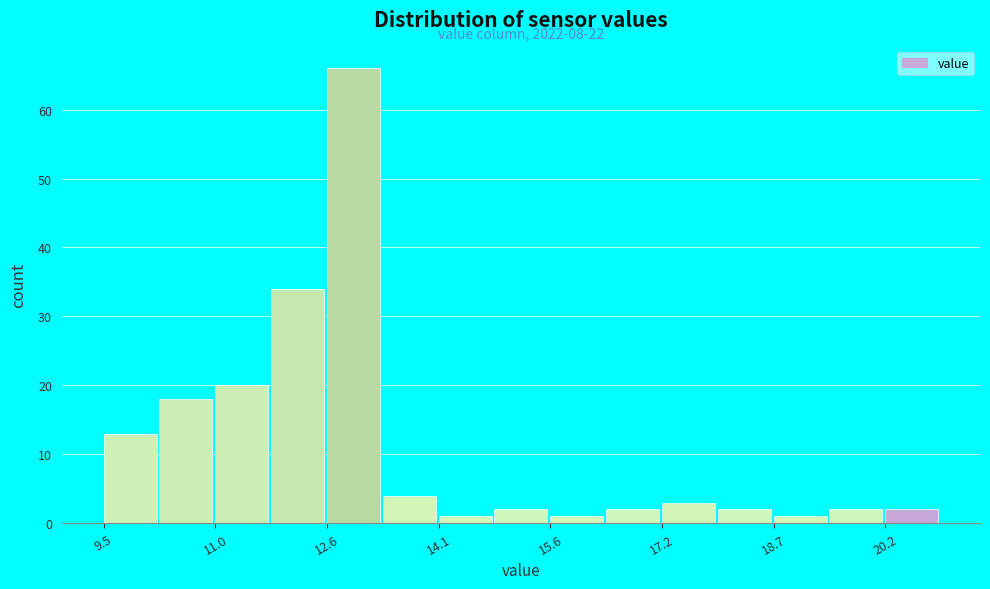

Around what value on the x-axis is the tallest bar? Give the approximate position of its centre, as read against the axis.

13.0